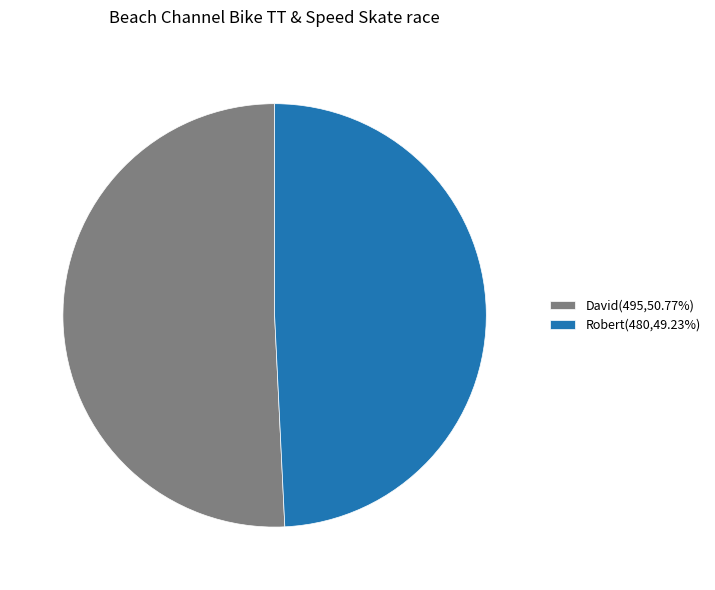

Is there any slice that represents more than half of the pie?

Yes